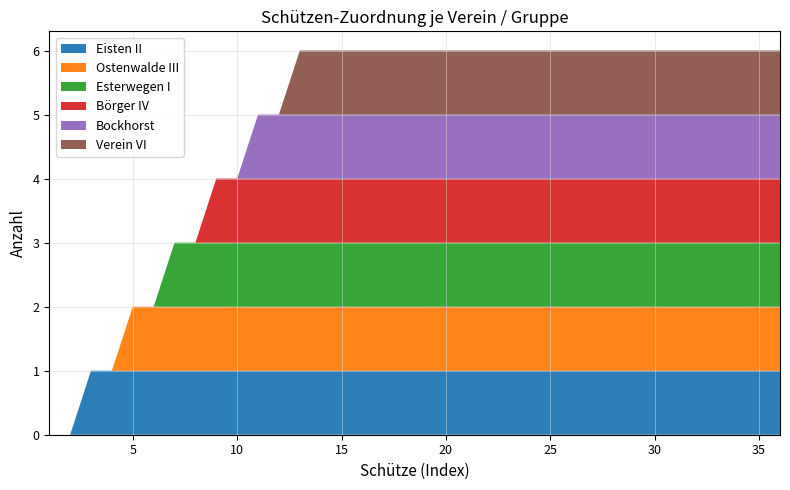

True or false: Eisten II has a value of 2 at 5.

False